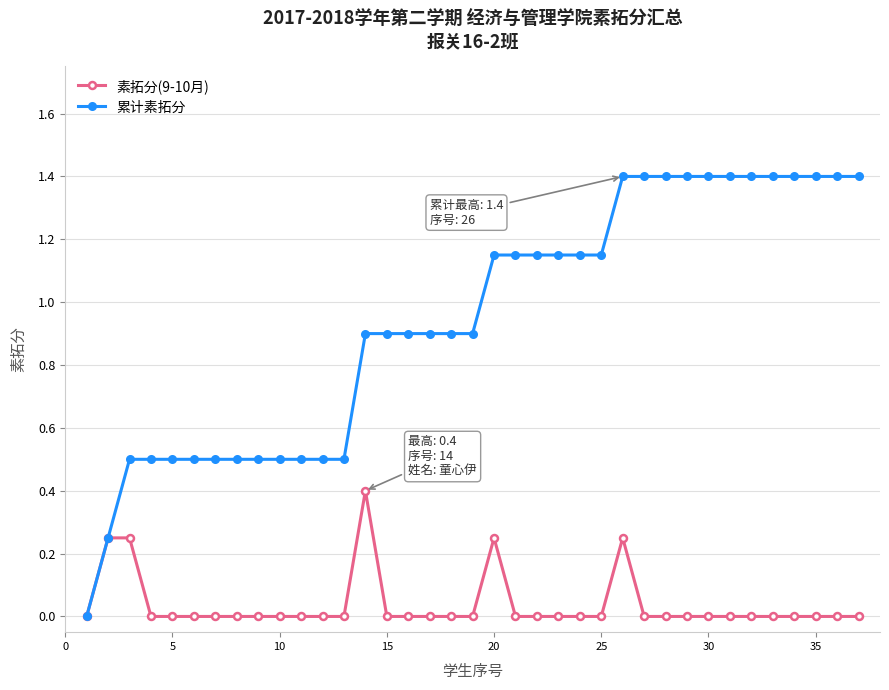

What are all the series names shown in the legend?

素拓分(9-10月), 累计素拓分